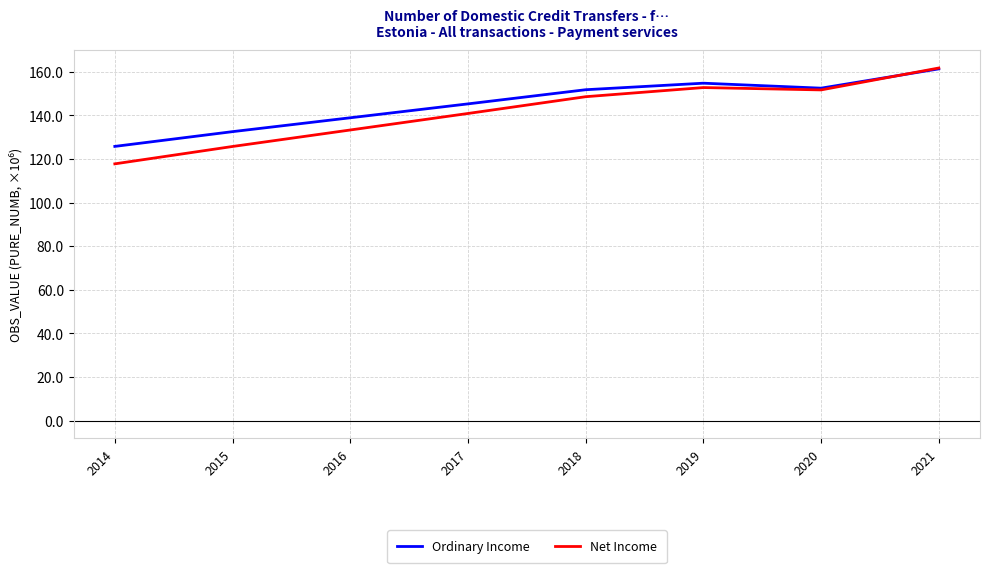

Count the number of categories in the chart.

8